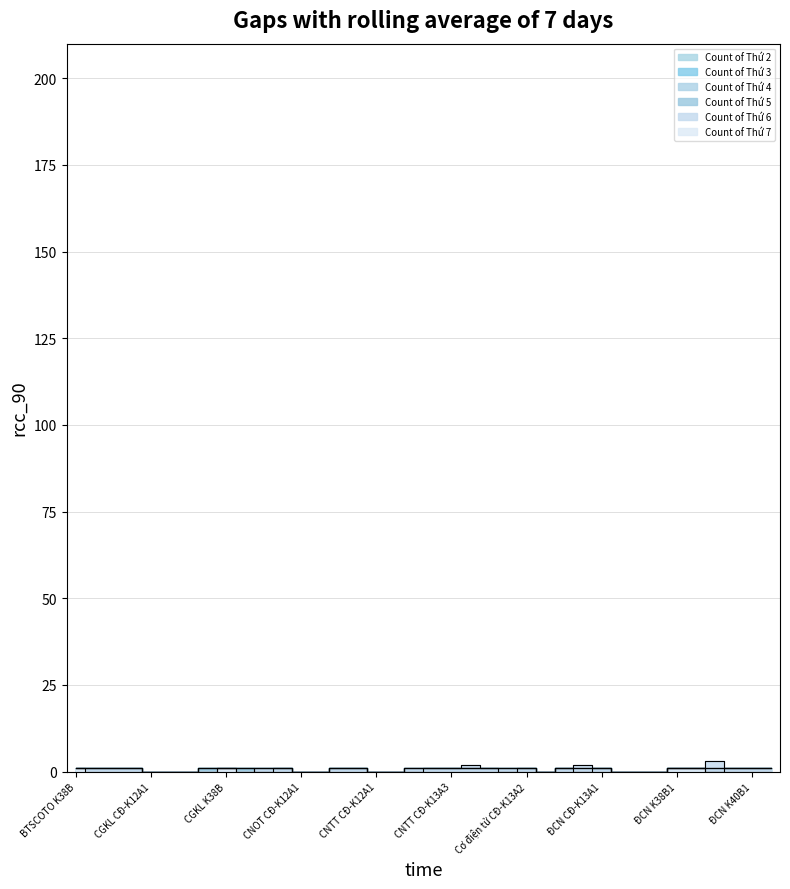

Reading left to right, list all the values displayed in this chart.

Count of Thứ 2: BTSCOTO K38B=1	BTSCOTO K39B=1	BTSCOTO K40B1=1	BTSCOTO K40B2=1	CGKL CĐ-K12A1=0	CGKL CĐ-K12A2=0	CGKL CĐ-K13A1=0	CGKL CĐ-K13A2=1	CGKL K38B=1	CGKL K39B=1	CGKL K40B=1	CN CTM CĐ-K12=1	CNOT CĐ-K12A1=0	CNOT CĐ-K12A2=0	CNOT CĐ-K13A1=1	CNOT CĐ-K13A2=1	CNTT CĐ-K12A1=0	CNTT CĐ-K12A2=0	CNTT CĐ-K13A1=1	CNTT CĐ-K13A2=1	CNTT CĐ-K13A3=1	Cơ điện tử CĐ-K12A1=1	Cơ điện tử CĐ-K12A2=1	Cơ điện tử CĐ-K13A1=1	Cơ điện tử CĐ-K13A2=1	ĐCN CĐ-K12A1=0	ĐCN CĐ-K12A2=1	ĐCN CĐ-K12A3=1	ĐCN CĐ-K13A1=1	ĐCN CĐ-K13A2=0	ĐCN CĐ-K13A3=0	ĐCN CĐ-K13A4=0	ĐCN K38B1=1	ĐCN K38B2=1	ĐCN K39B1=0	ĐCN K39B2=1	ĐCN K40B1=1	ĐCN K40B2=1
Count of Thứ 3: BTSCOTO K38B=1	BTSCOTO K39B=1	BTSCOTO K40B1=1	BTSCOTO K40B2=1	CGKL CĐ-K12A1=0	CGKL CĐ-K12A2=0	CGKL CĐ-K13A1=0	CGKL CĐ-K13A2=1	CGKL K38B=1	CGKL K39B=1	CGKL K40B=1	CN CTM CĐ-K12=1	CNOT CĐ-K12A1=0	CNOT CĐ-K12A2=0	CNOT CĐ-K13A1=1	CNOT CĐ-K13A2=1	CNTT CĐ-K12A1=0	CNTT CĐ-K12A2=0	CNTT CĐ-K13A1=0	CNTT CĐ-K13A2=1	CNTT CĐ-K13A3=1	Cơ điện tử CĐ-K12A1=1	Cơ điện tử CĐ-K12A2=1	Cơ điện tử CĐ-K13A1=1	Cơ điện tử CĐ-K13A2=1	ĐCN CĐ-K12A1=0	ĐCN CĐ-K12A2=1	ĐCN CĐ-K12A3=1	ĐCN CĐ-K13A1=1	ĐCN CĐ-K13A2=0	ĐCN CĐ-K13A3=0	ĐCN CĐ-K13A4=0	ĐCN K38B1=1	ĐCN K38B2=1	ĐCN K39B1=1	ĐCN K39B2=1	ĐCN K40B1=1	ĐCN K40B2=1
Count of Thứ 4: BTSCOTO K38B=1	BTSCOTO K39B=1	BTSCOTO K40B1=1	BTSCOTO K40B2=1	CGKL CĐ-K12A1=0	CGKL CĐ-K12A2=0	CGKL CĐ-K13A1=0	CGKL CĐ-K13A2=1	CGKL K38B=1	CGKL K39B=1	CGKL K40B=0	CN CTM CĐ-K12=1	CNOT CĐ-K12A1=0	CNOT CĐ-K12A2=0	CNOT CĐ-K13A1=1	CNOT CĐ-K13A2=1	CNTT CĐ-K12A1=0	CNTT CĐ-K12A2=0	CNTT CĐ-K13A1=1	CNTT CĐ-K13A2=1	CNTT CĐ-K13A3=1	Cơ điện tử CĐ-K12A1=1	Cơ điện tử CĐ-K12A2=1	Cơ điện tử CĐ-K13A1=0	Cơ điện tử CĐ-K13A2=1	ĐCN CĐ-K12A1=0	ĐCN CĐ-K12A2=1	ĐCN CĐ-K12A3=1	ĐCN CĐ-K13A1=1	ĐCN CĐ-K13A2=0	ĐCN CĐ-K13A3=0	ĐCN CĐ-K13A4=0	ĐCN K38B1=1	ĐCN K38B2=1	ĐCN K39B1=1	ĐCN K39B2=1	ĐCN K40B1=1	ĐCN K40B2=1
Count of Thứ 5: BTSCOTO K38B=1	BTSCOTO K39B=1	BTSCOTO K40B1=1	BTSCOTO K40B2=1	CGKL CĐ-K12A1=0	CGKL CĐ-K12A2=0	CGKL CĐ-K13A1=0	CGKL CĐ-K13A2=1	CGKL K38B=1	CGKL K39B=1	CGKL K40B=1	CN CTM CĐ-K12=1	CNOT CĐ-K12A1=0	CNOT CĐ-K12A2=0	CNOT CĐ-K13A1=1	CNOT CĐ-K13A2=1	CNTT CĐ-K12A1=0	CNTT CĐ-K12A2=0	CNTT CĐ-K13A1=1	CNTT CĐ-K13A2=1	CNTT CĐ-K13A3=1	Cơ điện tử CĐ-K12A1=1	Cơ điện tử CĐ-K12A2=1	Cơ điện tử CĐ-K13A1=1	Cơ điện tử CĐ-K13A2=1	ĐCN CĐ-K12A1=0	ĐCN CĐ-K12A2=1	ĐCN CĐ-K12A3=0	ĐCN CĐ-K13A1=1	ĐCN CĐ-K13A2=0	ĐCN CĐ-K13A3=0	ĐCN CĐ-K13A4=0	ĐCN K38B1=1	ĐCN K38B2=1	ĐCN K39B1=1	ĐCN K39B2=1	ĐCN K40B1=1	ĐCN K40B2=1
Count of Thứ 6: BTSCOTO K38B=1	BTSCOTO K39B=1	BTSCOTO K40B1=1	BTSCOTO K40B2=1	CGKL CĐ-K12A1=0	CGKL CĐ-K12A2=0	CGKL CĐ-K13A1=0	CGKL CĐ-K13A2=0	CGKL K38B=1	CGKL K39B=0	CGKL K40B=1	CN CTM CĐ-K12=1	CNOT CĐ-K12A1=0	CNOT CĐ-K12A2=0	CNOT CĐ-K13A1=1	CNOT CĐ-K13A2=1	CNTT CĐ-K12A1=0	CNTT CĐ-K12A2=0	CNTT CĐ-K13A1=1	CNTT CĐ-K13A2=1	CNTT CĐ-K13A3=1	Cơ điện tử CĐ-K12A1=2	Cơ điện tử CĐ-K12A2=1	Cơ điện tử CĐ-K13A1=1	Cơ điện tử CĐ-K13A2=1	ĐCN CĐ-K12A1=0	ĐCN CĐ-K12A2=1	ĐCN CĐ-K12A3=2	ĐCN CĐ-K13A1=1	ĐCN CĐ-K13A2=0	ĐCN CĐ-K13A3=0	ĐCN CĐ-K13A4=0	ĐCN K38B1=1	ĐCN K38B2=1	ĐCN K39B1=3	ĐCN K39B2=1	ĐCN K40B1=1	ĐCN K40B2=1
Count of Thứ 7: BTSCOTO K38B=1	BTSCOTO K39B=0	BTSCOTO K40B1=0	BTSCOTO K40B2=0	CGKL CĐ-K12A1=0	CGKL CĐ-K12A2=0	CGKL CĐ-K13A1=0	CGKL CĐ-K13A2=0	CGKL K38B=1	CGKL K39B=0	CGKL K40B=0	CN CTM CĐ-K12=0	CNOT CĐ-K12A1=0	CNOT CĐ-K12A2=0	CNOT CĐ-K13A1=0	CNOT CĐ-K13A2=0	CNTT CĐ-K12A1=0	CNTT CĐ-K12A2=0	CNTT CĐ-K13A1=0	CNTT CĐ-K13A2=0	CNTT CĐ-K13A3=0	Cơ điện tử CĐ-K12A1=0	Cơ điện tử CĐ-K12A2=0	Cơ điện tử CĐ-K13A1=0	Cơ điện tử CĐ-K13A2=0	ĐCN CĐ-K12A1=0	ĐCN CĐ-K12A2=0	ĐCN CĐ-K12A3=0	ĐCN CĐ-K13A1=0	ĐCN CĐ-K13A2=0	ĐCN CĐ-K13A3=0	ĐCN CĐ-K13A4=0	ĐCN K38B1=1	ĐCN K38B2=1	ĐCN K39B1=0	ĐCN K39B2=0	ĐCN K40B1=0	ĐCN K40B2=0